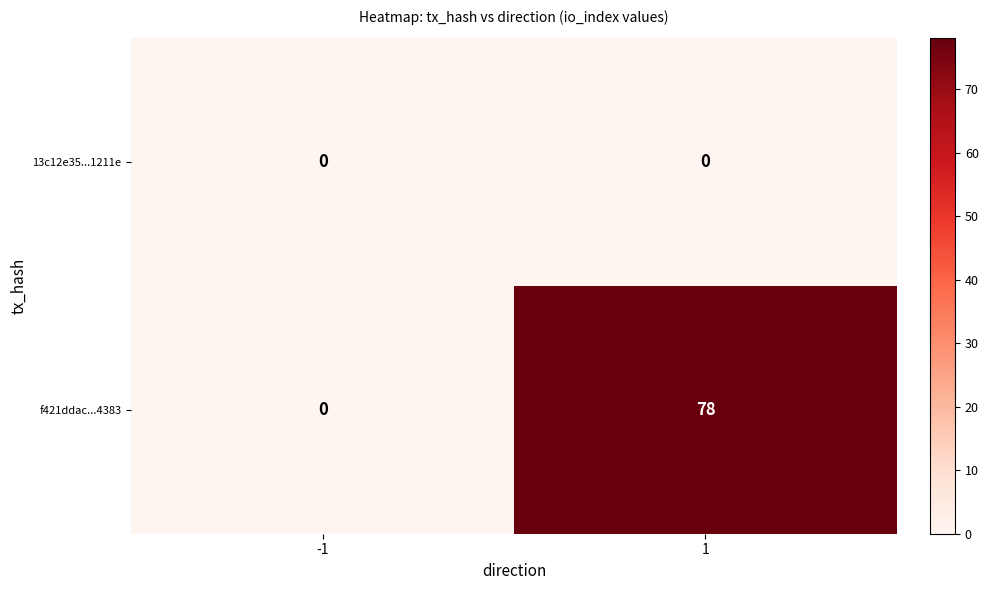

The 13c12e35...1211e series shows 0 at -1. True or false?

True